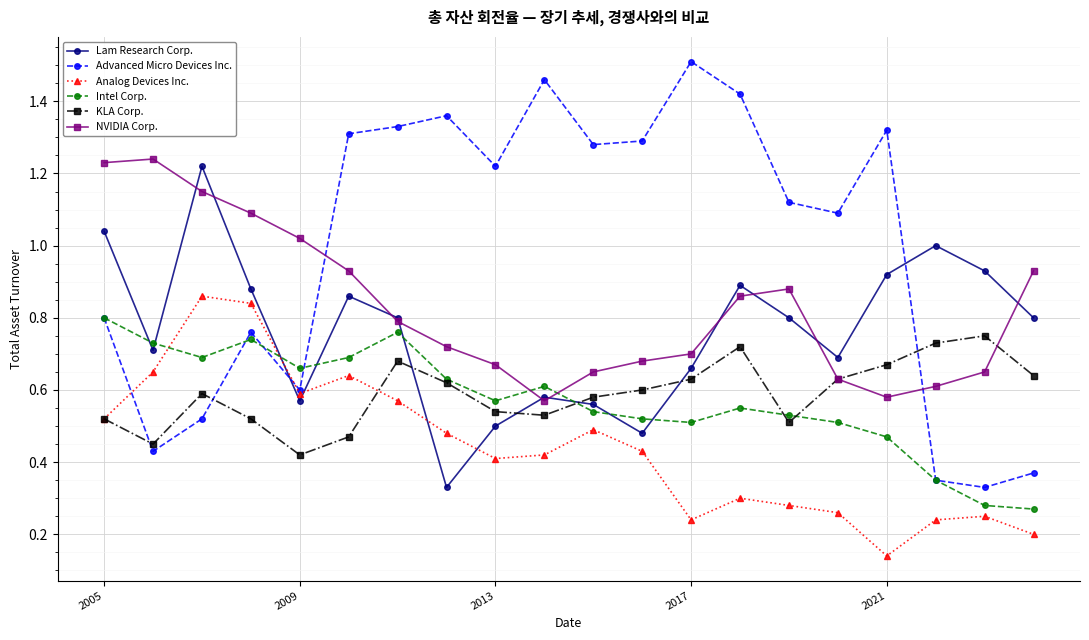

Which series has the largest range (max minus min)?

Advanced Micro Devices Inc.